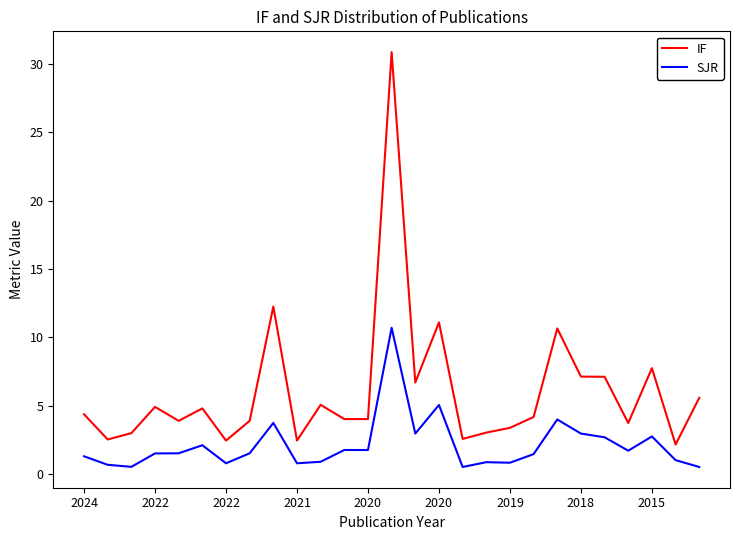

Which series has the largest total across all categories?

IF